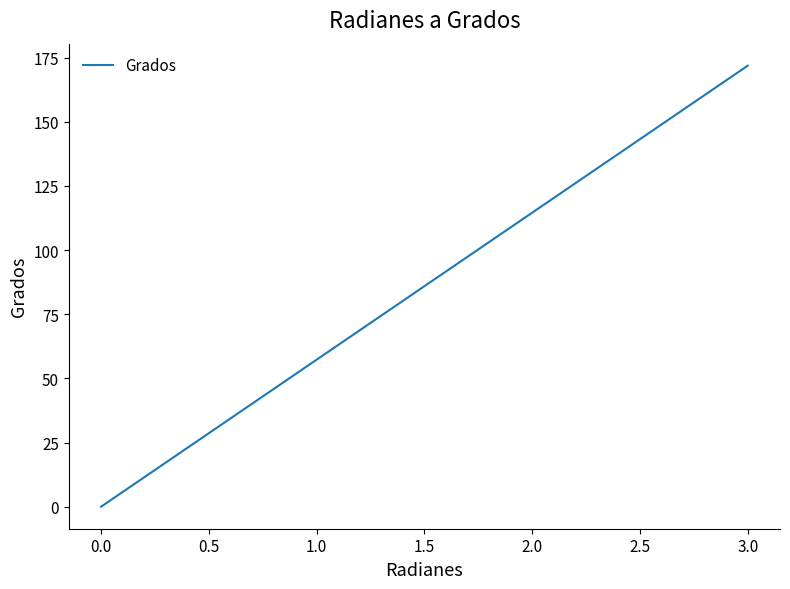

What is the maximum value shown in the chart?

171.9